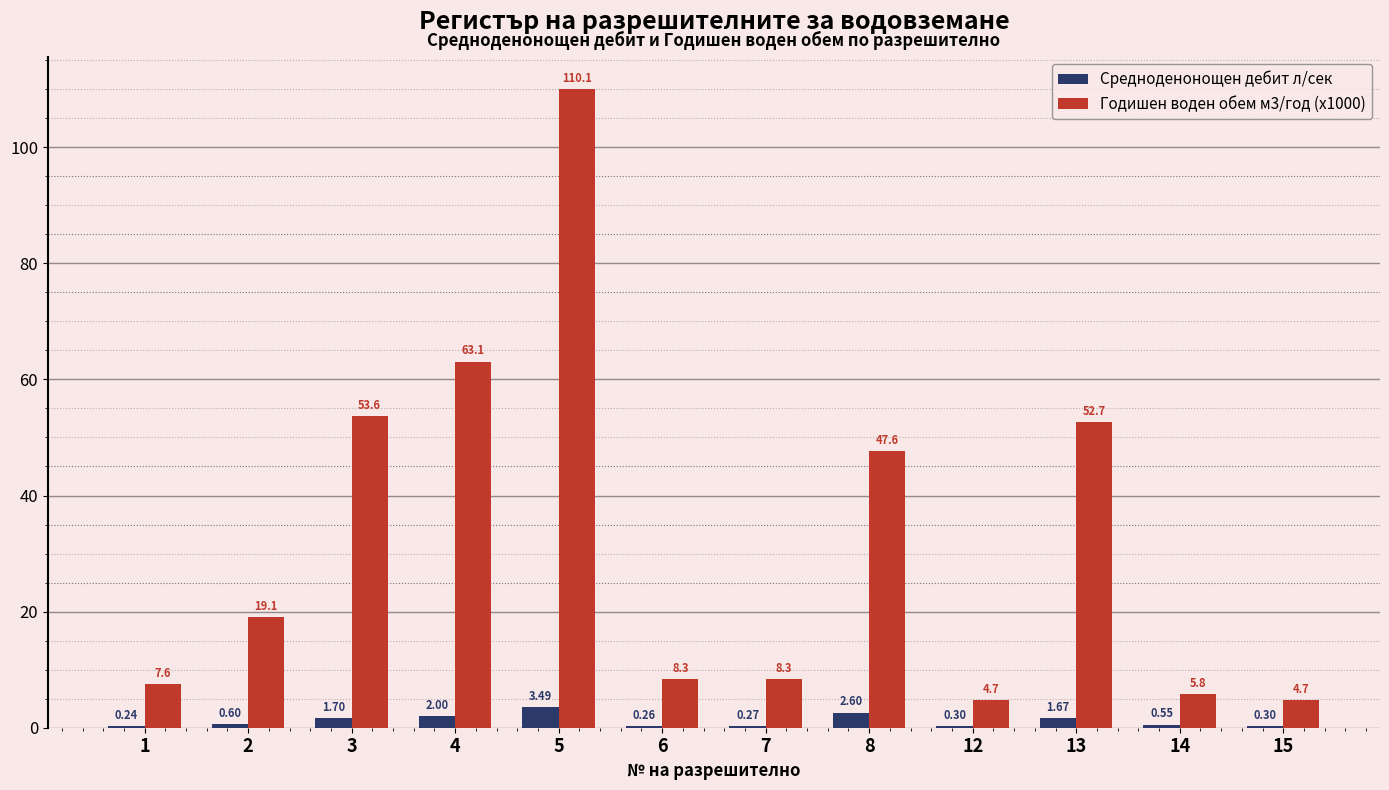

At which category is the sum across all series the highest?

5